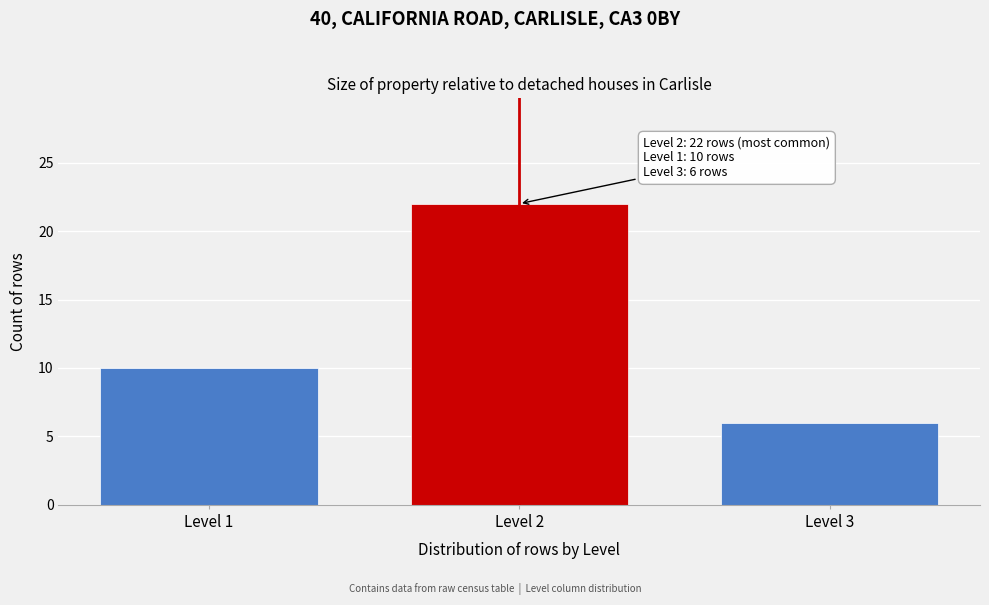

Reading left to right, extract all data points from this chart.

10	22	6